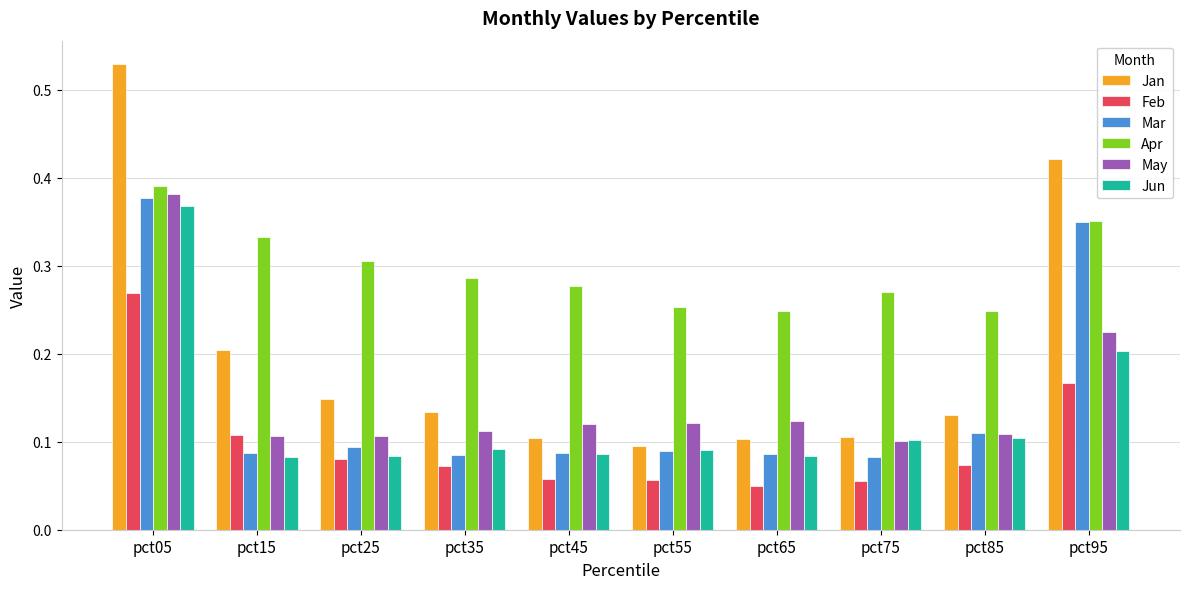

Which category has the highest value across all series?

pct05